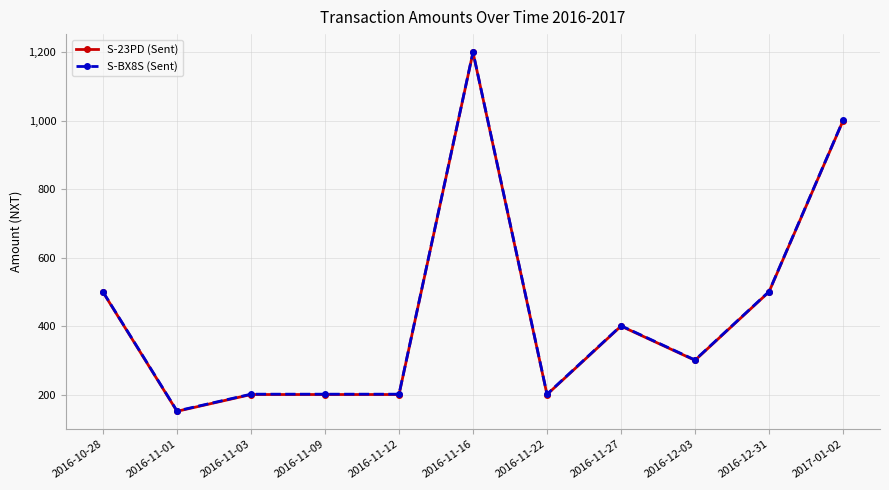

What is the value of the S-23PD (Sent) point at the 10th from the left?

500